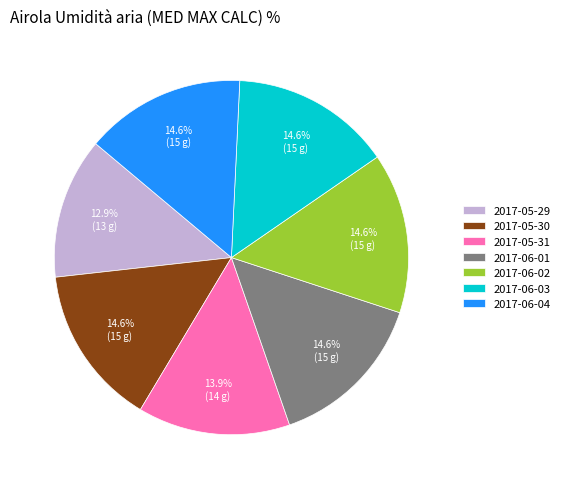

The 2017-05-30 slice represents 2% of the pie. True or false?

False